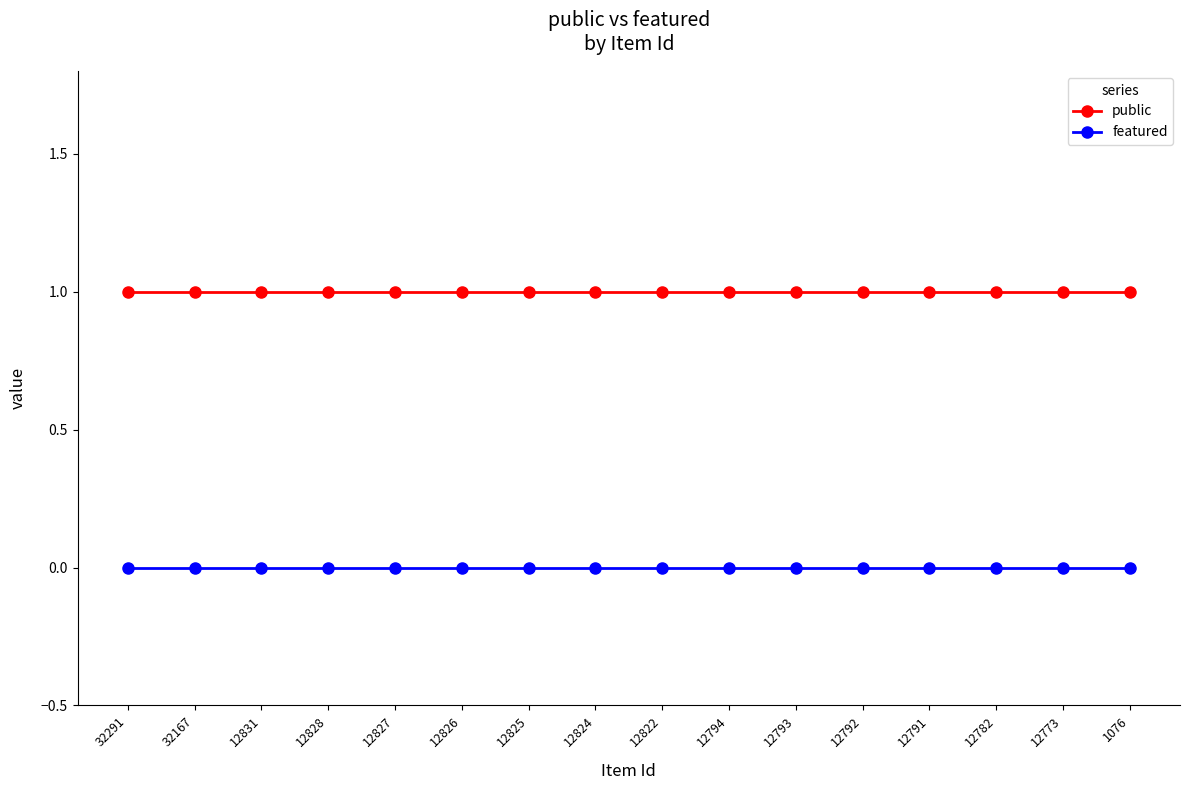

True or false: public has a value of 2 at 12794.

False